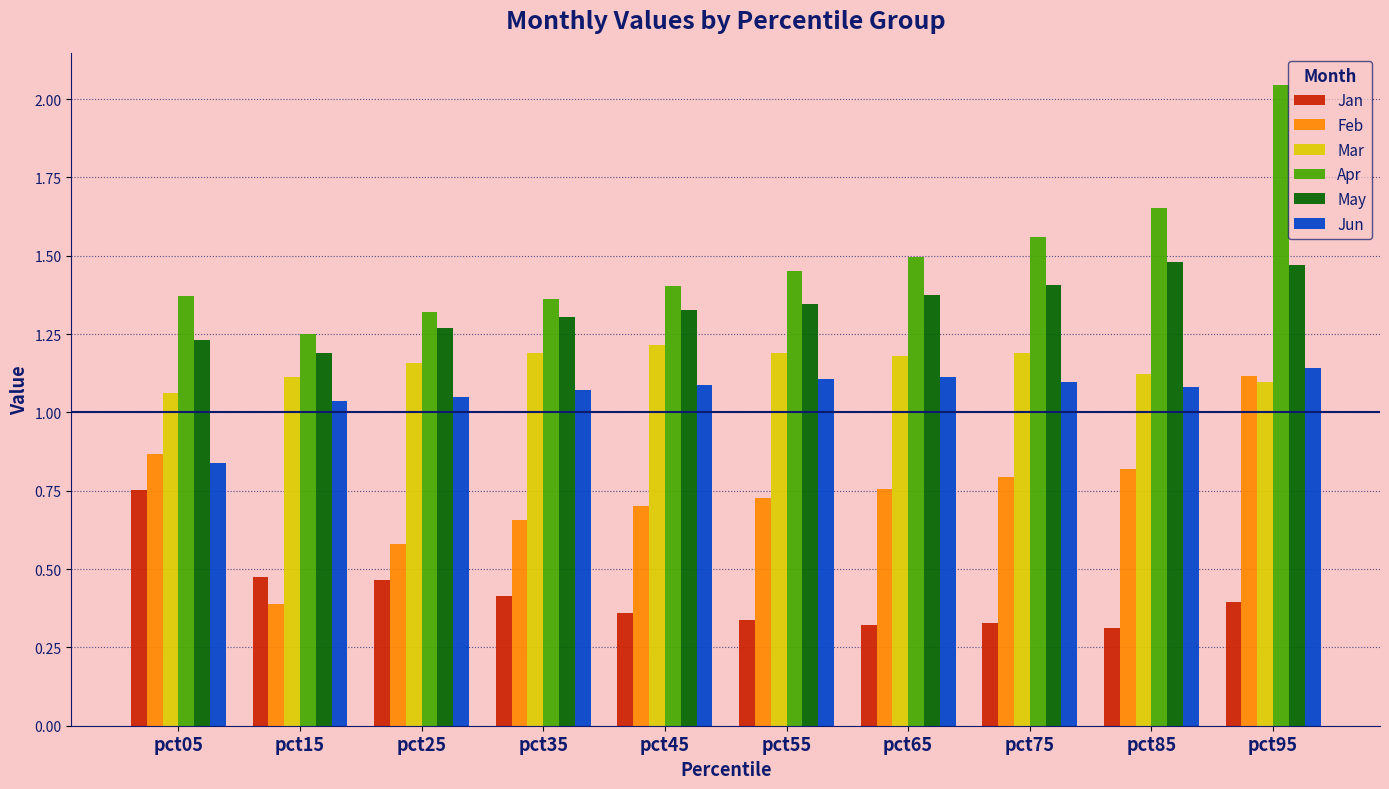

How many bars are there in total?

60